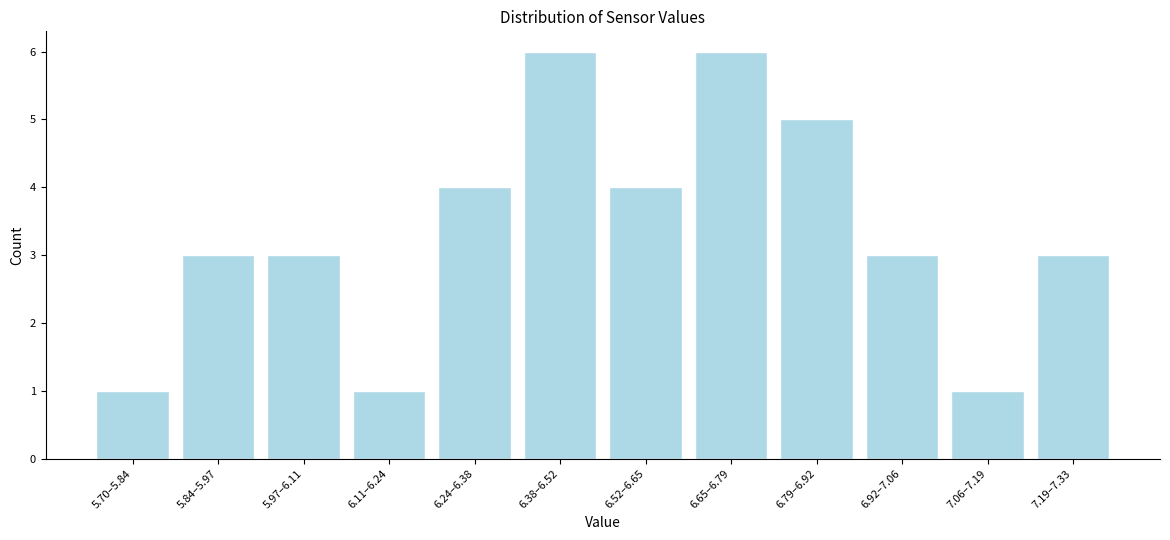

Reading left to right, extract all data points from this chart.

5.70–5.84=1	5.84–5.97=3	5.97–6.11=3	6.11–6.24=1	6.24–6.38=4	6.38–6.52=6	6.52–6.65=4	6.65–6.79=6	6.79–6.92=5	6.92–7.06=3	7.06–7.19=1	7.19–7.33=3